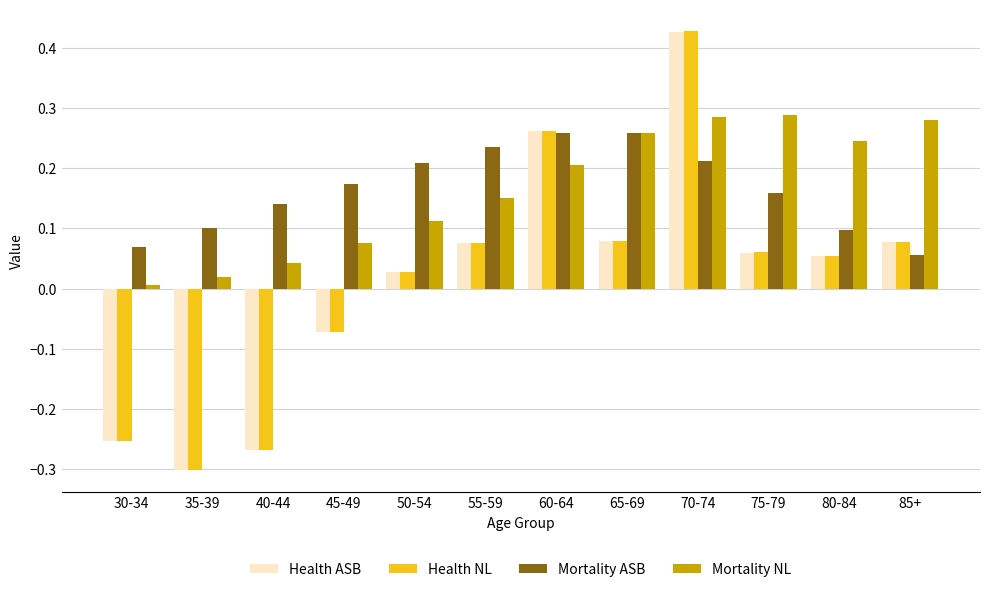

True or false: Health NL has a value of -0.1 at 35-39.

False